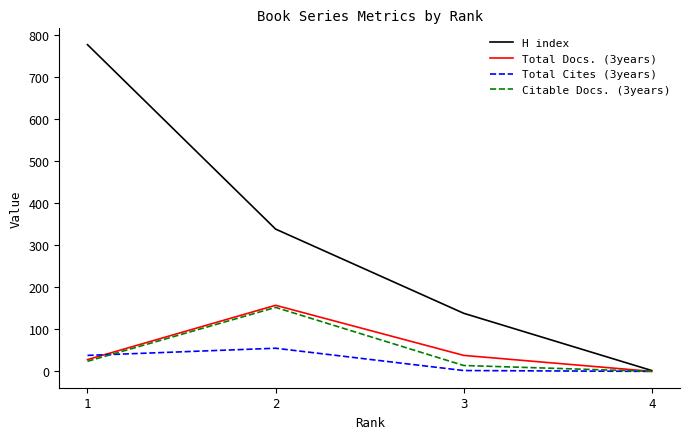

Rank the categories by H index value from lowest to highest.

4, 3, 2, 1